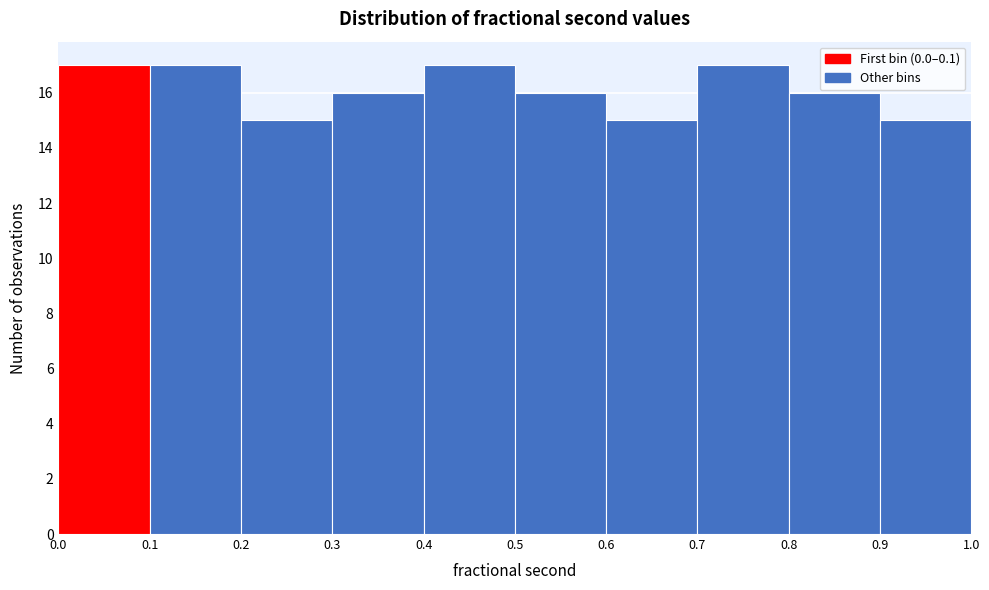

Reading left to right, list every bar in this chart as the range it spans on the x-axis followed by its height. The values are not printed on the chart, so give them approximately, as read against the axis.

0.0 to 0.1: 17
0.1 to 0.2: 17
0.2 to 0.3: 15
0.3 to 0.4: 16
0.4 to 0.5: 17
0.5 to 0.6: 16
0.6 to 0.7: 15
0.7 to 0.8: 17
0.8 to 0.9: 16
0.9 to 1.0: 15